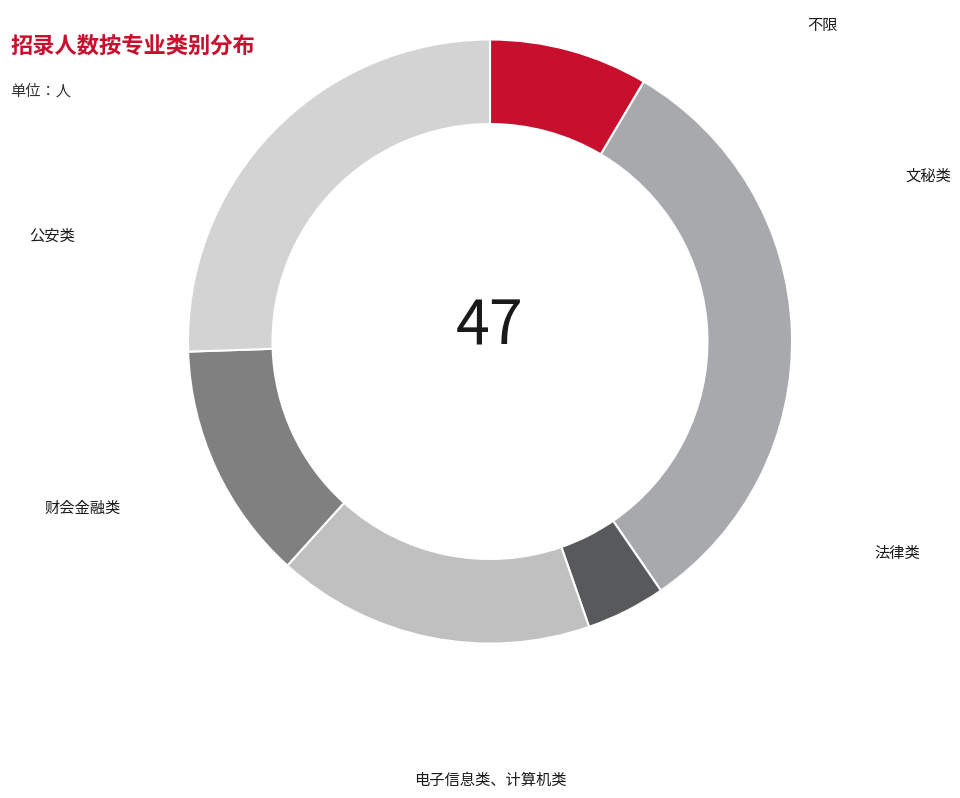

How many segments does this pie chart have?

6